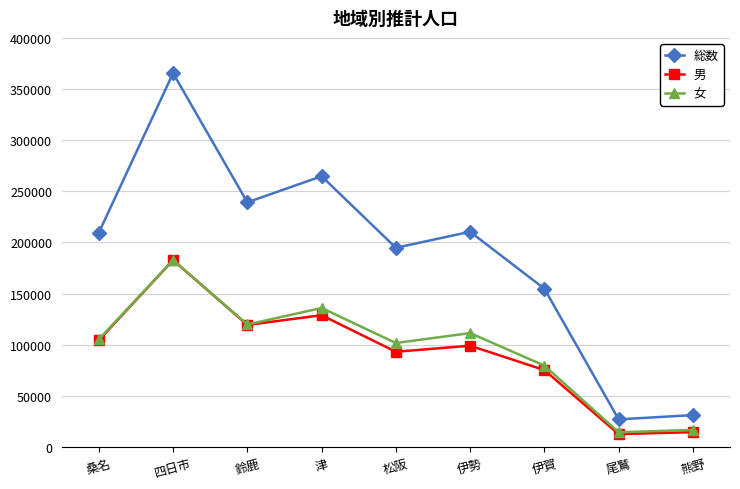

What value does the 女 series have at 鈴鹿?

119806